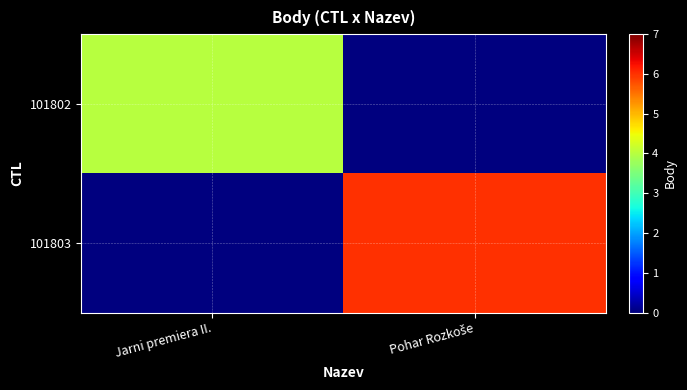

How many distinct data groups are displayed?

2